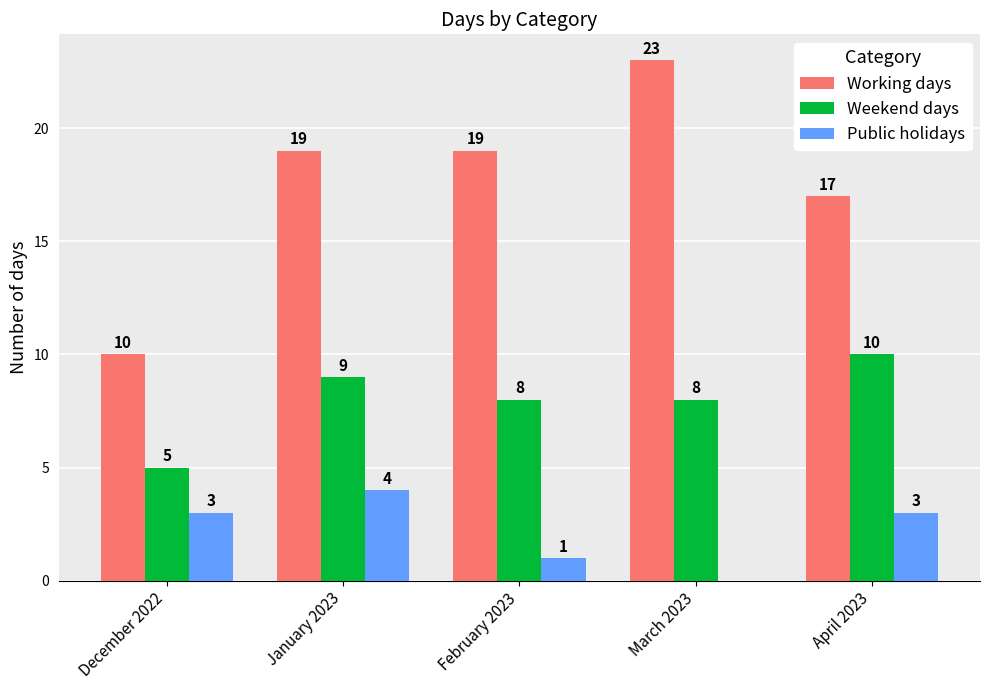

True or false: Weekend days has a value of 8 at March 2023.

True